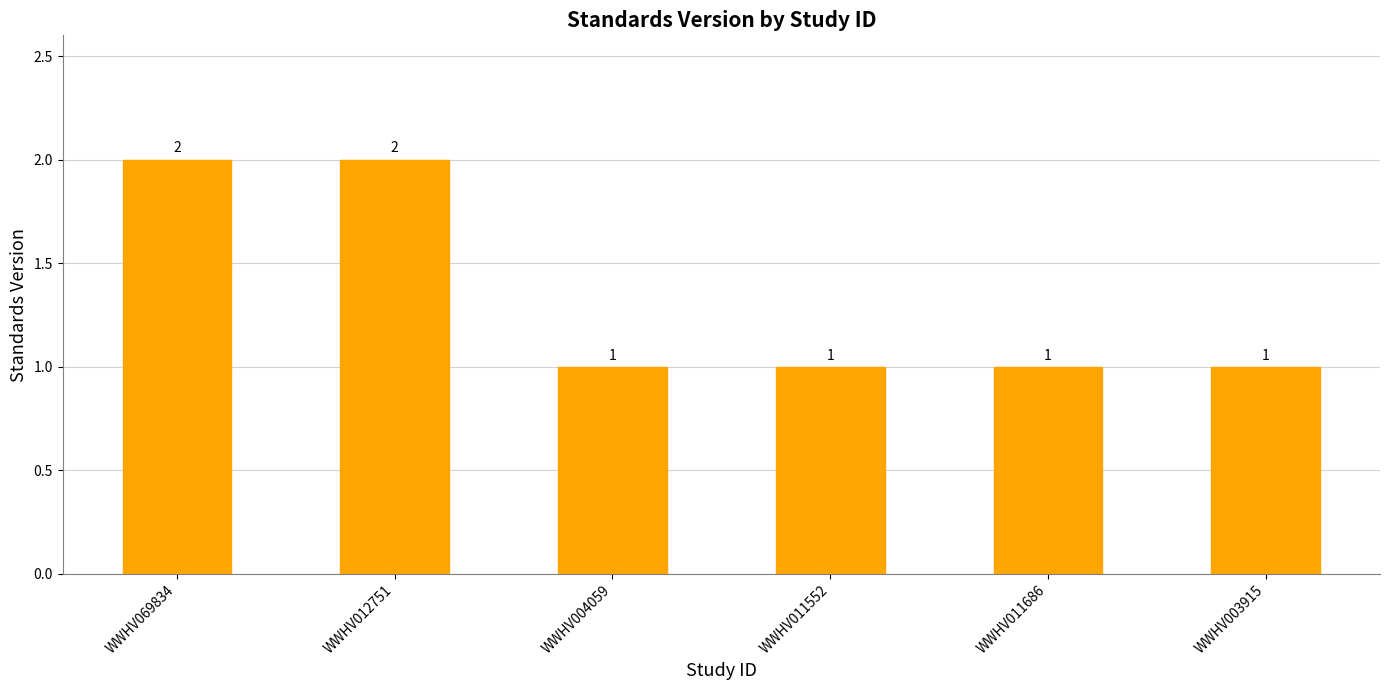

What position from the right is WWHV069834?

6